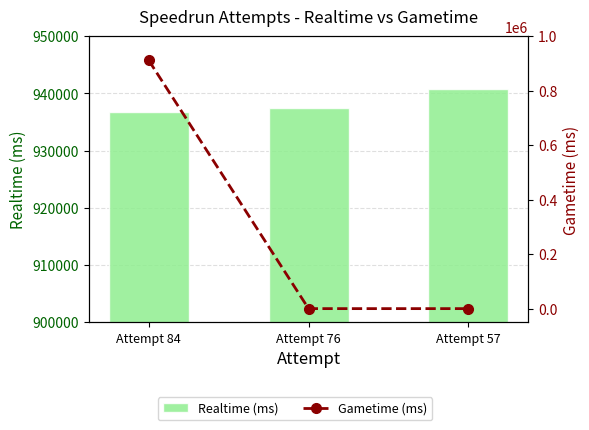

The value of Gametime (ms) at Attempt 76 is -374613. True or false?

False